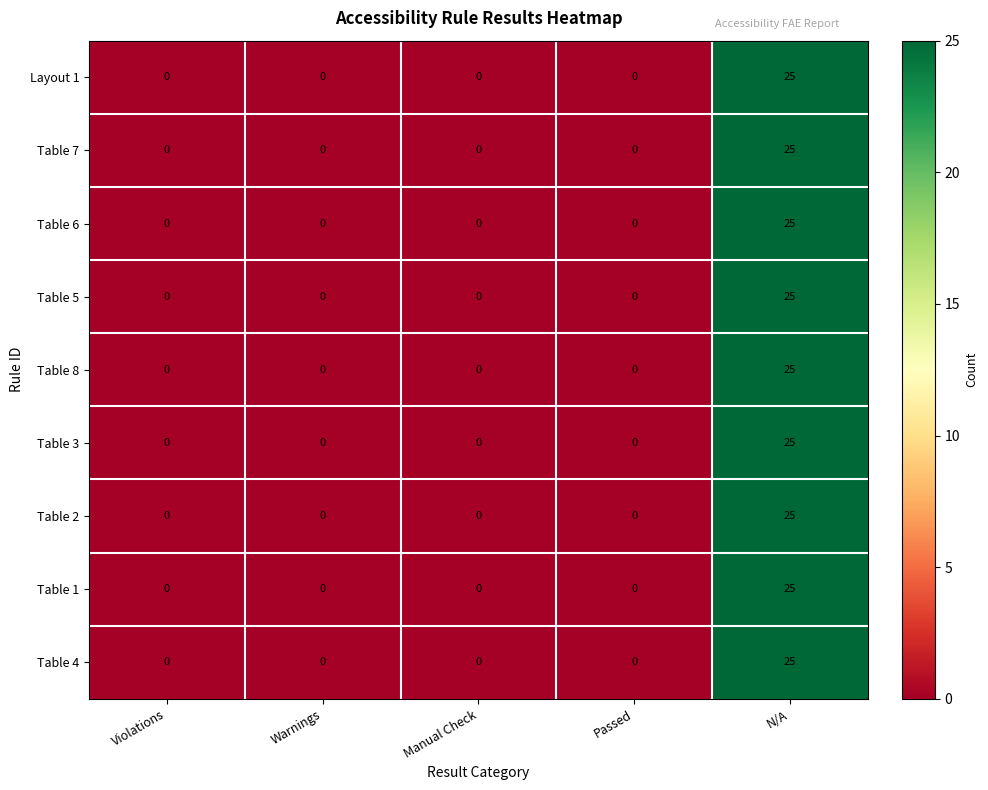

What is the maximum value for Table 4?

25